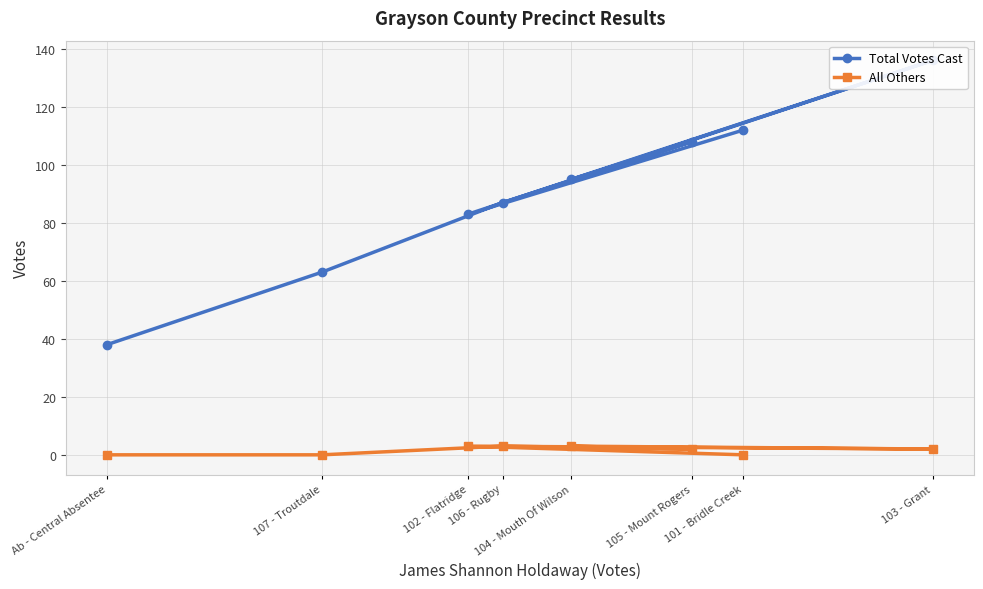

Which series changed the most between 106 - Rugby and Ab - Central Absentee?

Total Votes Cast